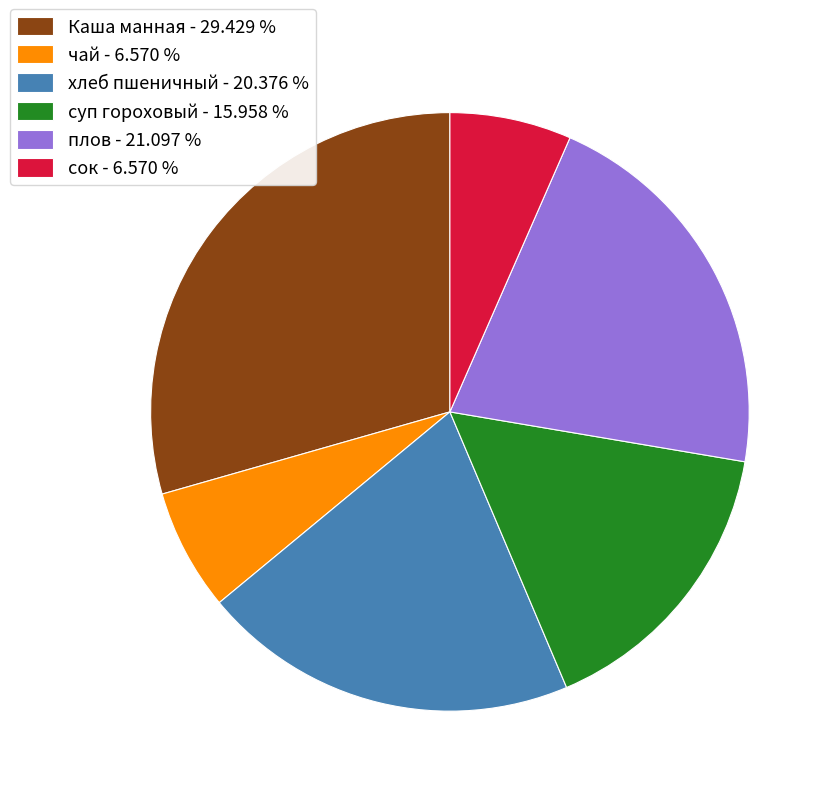

What is the ratio of the value at Каша манная - 29.429 % to the value at сок - 6.570 %?

4.5